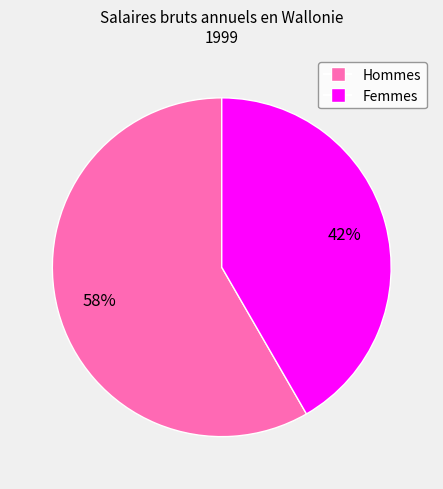

Is the sum of Hommes and Femmes greater than half?

Yes